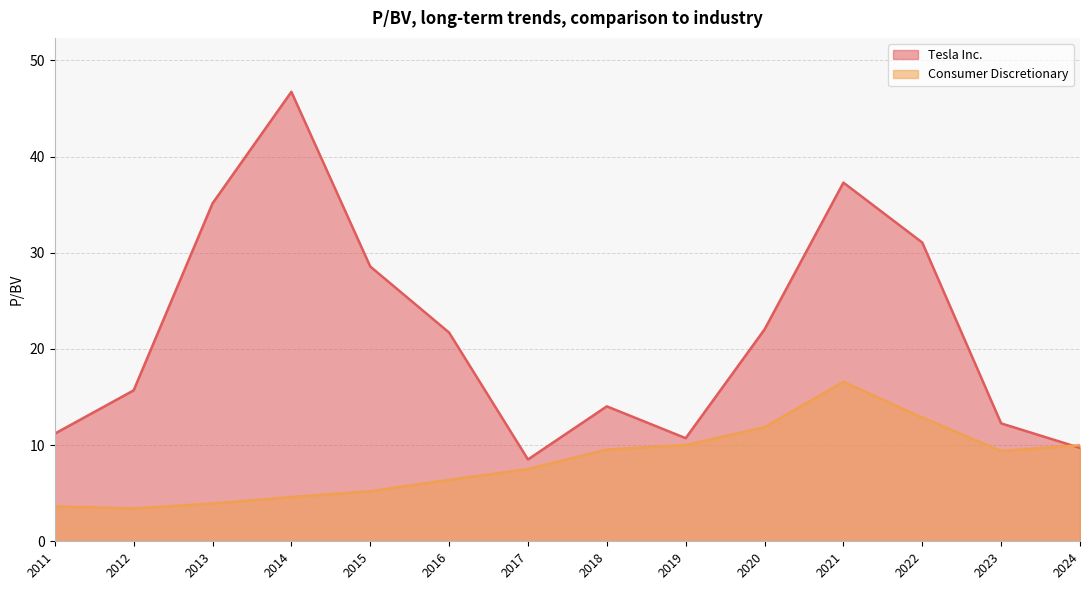

What value does the Consumer Discretionary series have at 2012-02-27?

3.4